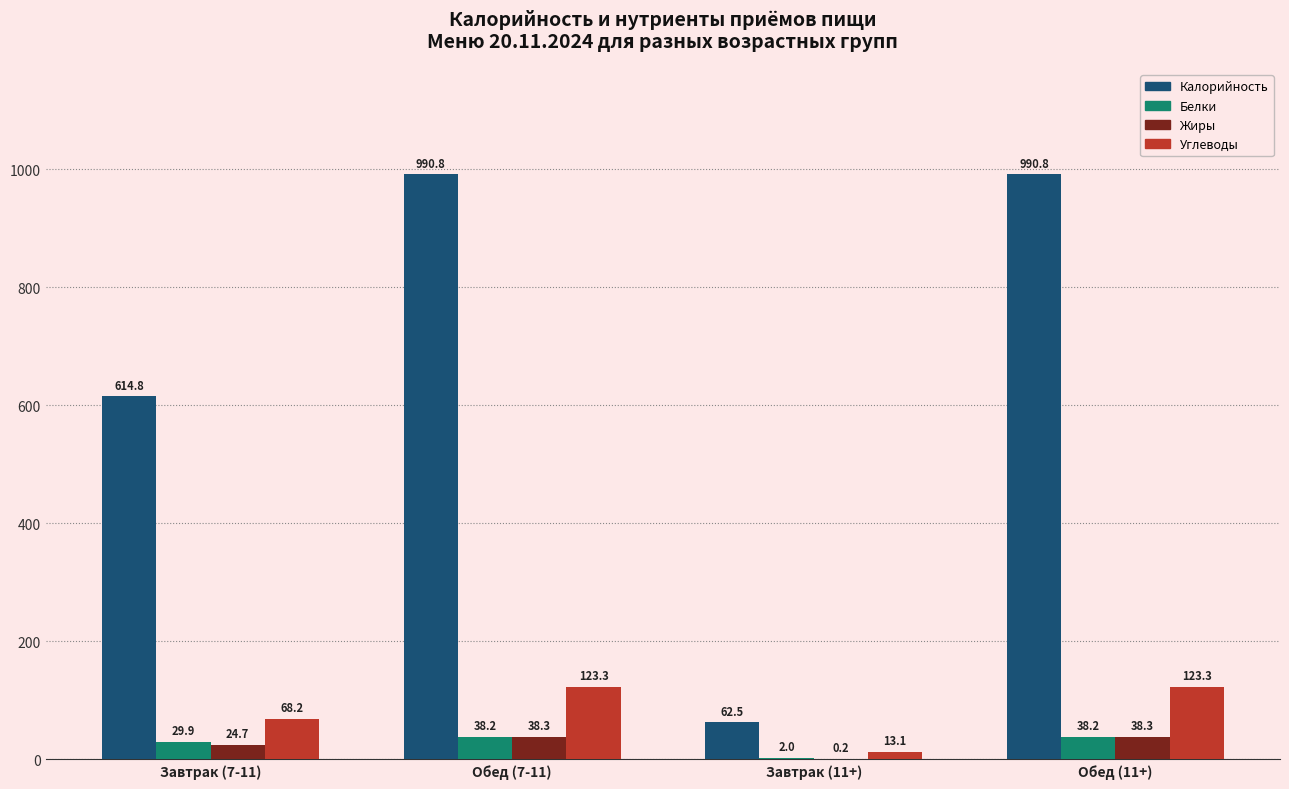

Between Завтрак (7-11) and Завтрак (11+), which series saw the biggest shift?

Калорийность